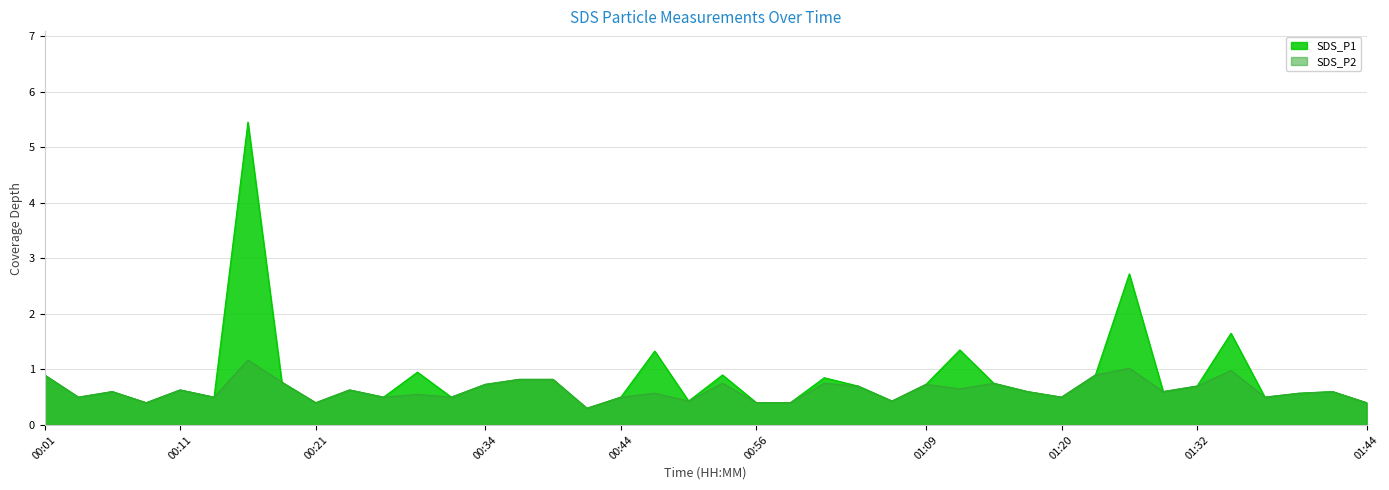

What is the difference between the maximum and second lowest values in the SDS_P2 series?

0.8